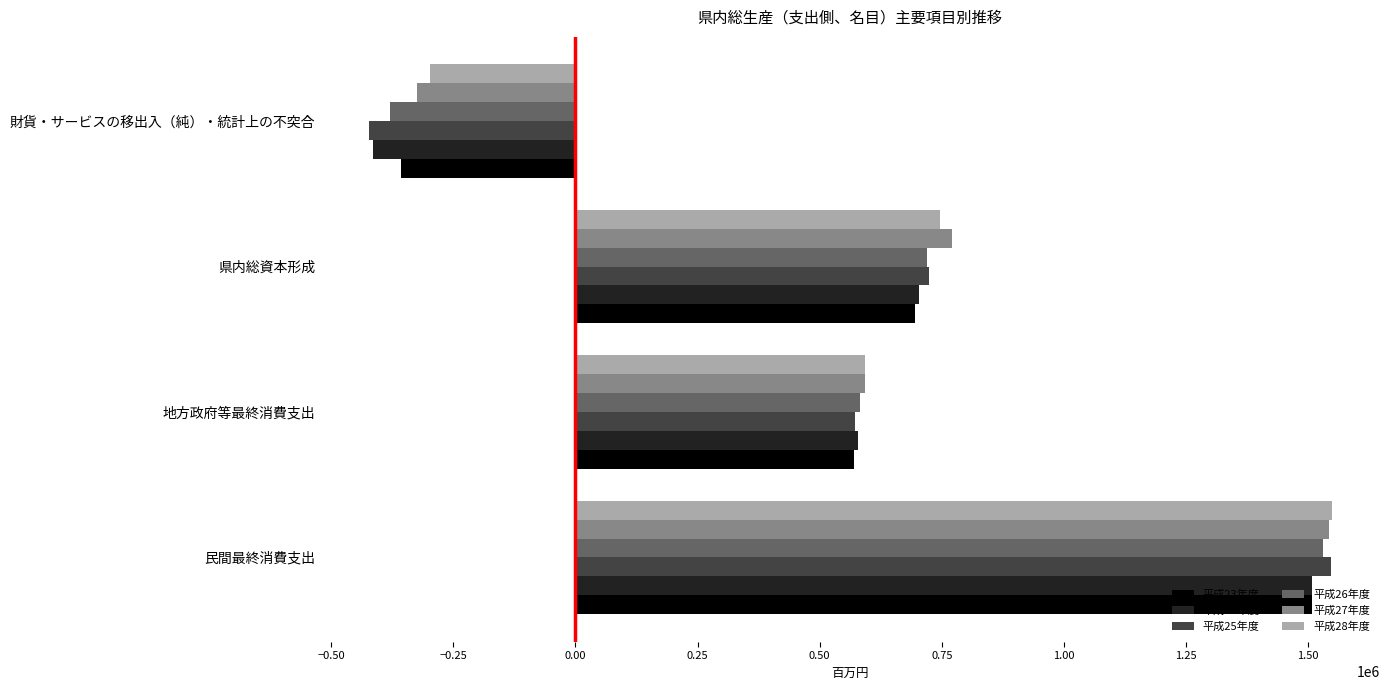

What is the difference between the maximum and second lowest values in the 平成26年度 series?

947540